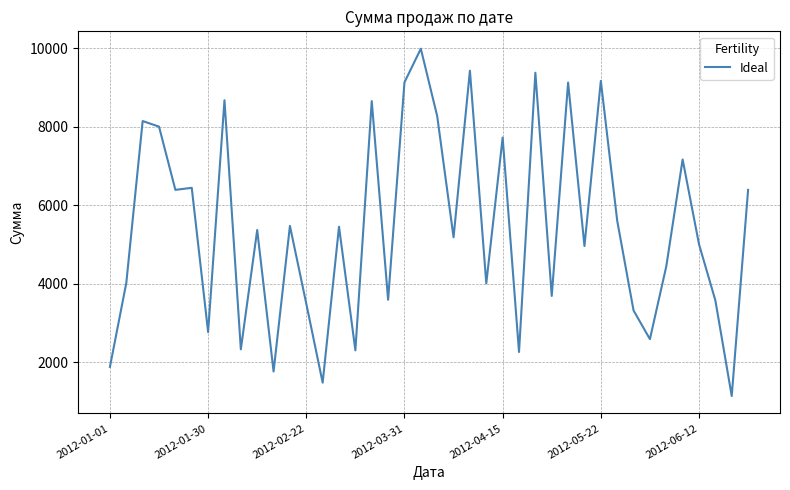

What is the greatest value displayed?

9986